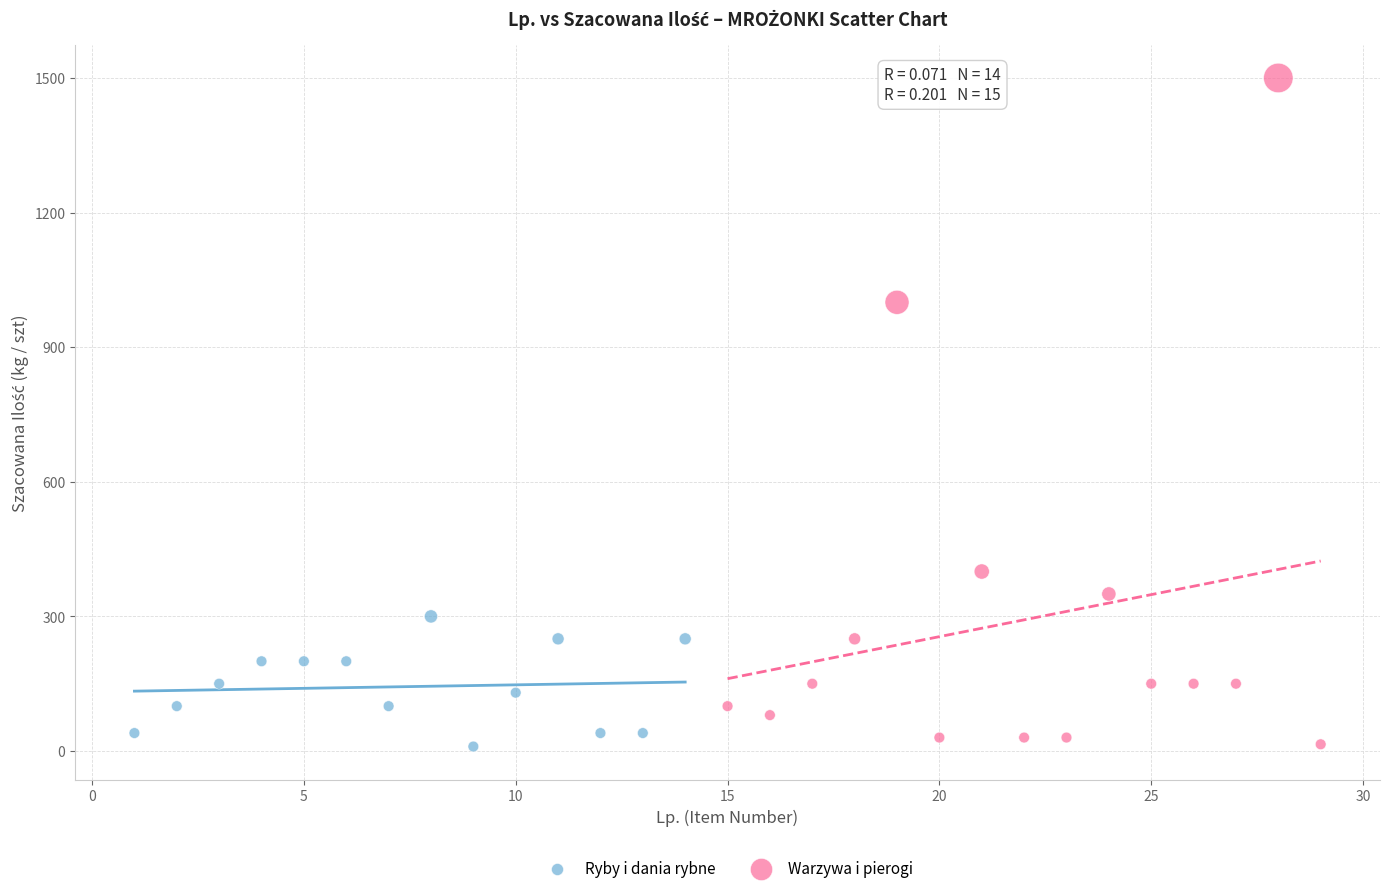

Which series has the widest spread of Y values?

Warzywa i pierogi